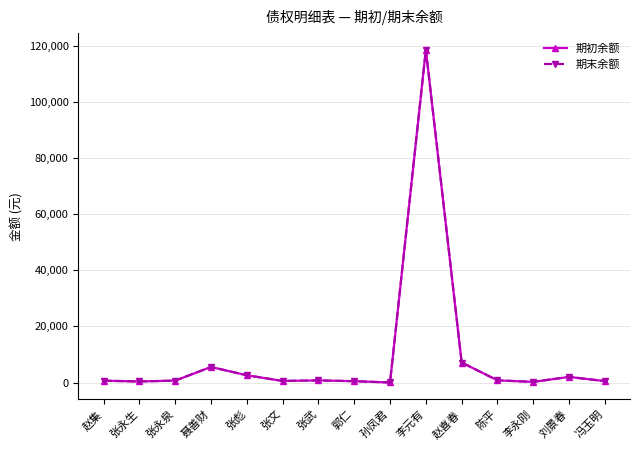

Reading left to right, what are all the values shown in this chart?

期初余额: 赵集=636.4	张永生=376.4	张永泉=667.6	聂善财=5537.6	张彪=2574.2	张文=560.0	张武=745.8	郭仁=471.2	孙凤君=4.0	李元有=118600.0	赵喜春=7116.8	陈平=764.1	李永刚=226.2	刘景春=1988.8	冯玉明=500.4
期末余额: 赵集=636.4	张永生=376.4	张永泉=667.6	聂善财=5537.6	张彪=2574.2	张文=560.0	张武=745.8	郭仁=471.2	孙凤君=4.0	李元有=118600.0	赵喜春=7116.8	陈平=764.1	李永刚=226.2	刘景春=1988.8	冯玉明=500.4